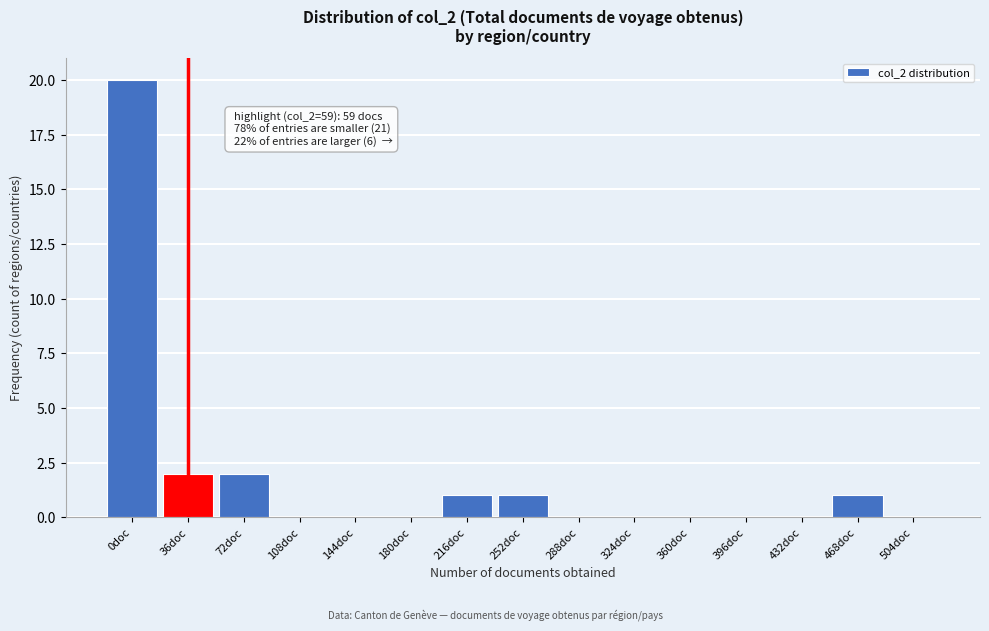

Reading left to right, extract all data points from this chart.

0doc=20	36doc=2	72doc=2	108doc=0	144doc=0	180doc=0	216doc=1	252doc=1	288doc=0	324doc=0	360doc=0	396doc=0	432doc=0	468doc=1	504doc=0